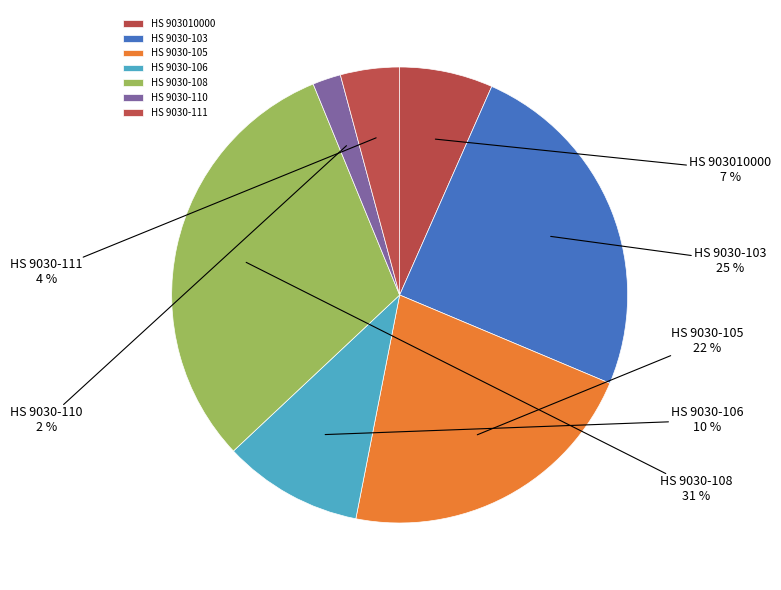

Which has a higher value, HS 9030-111 or HS 9030-106?

HS 9030-106